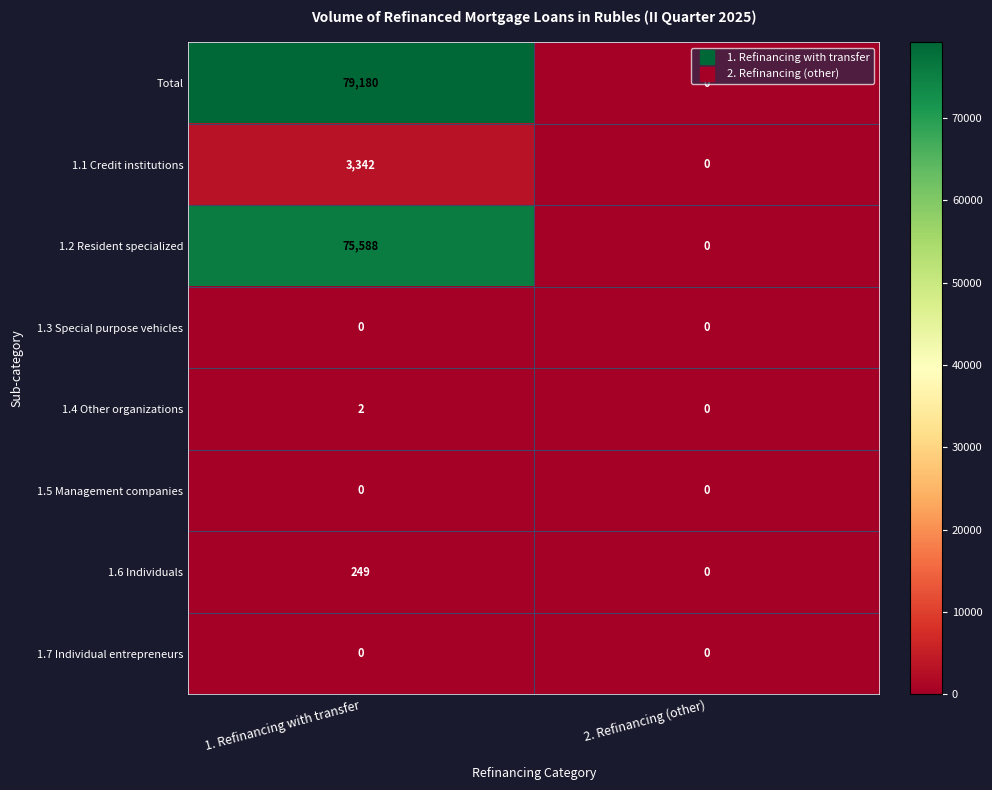

Count the number of data series in this chart.

8